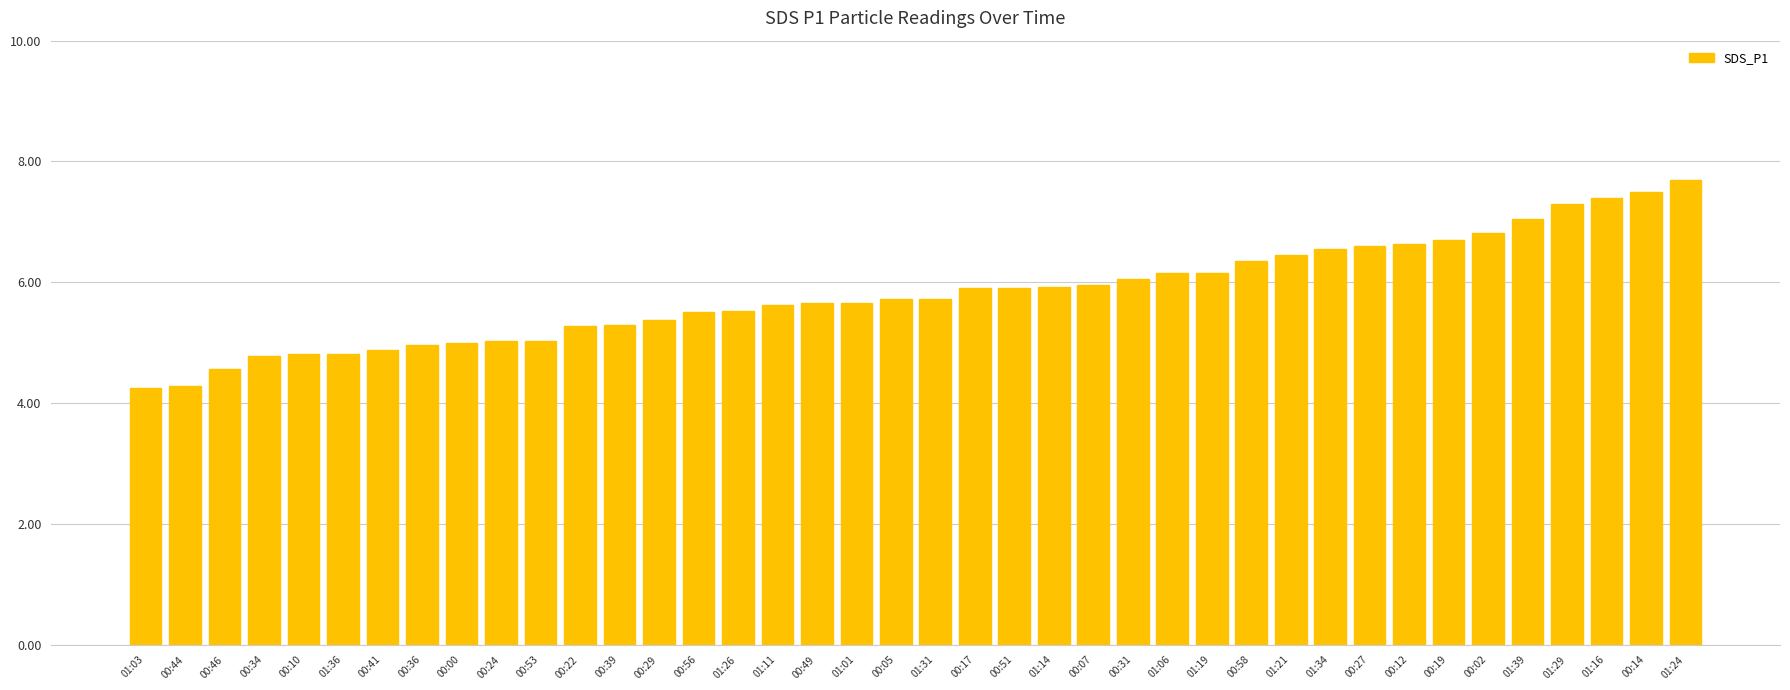

What is the value of the 28th bar from the left?

6.2